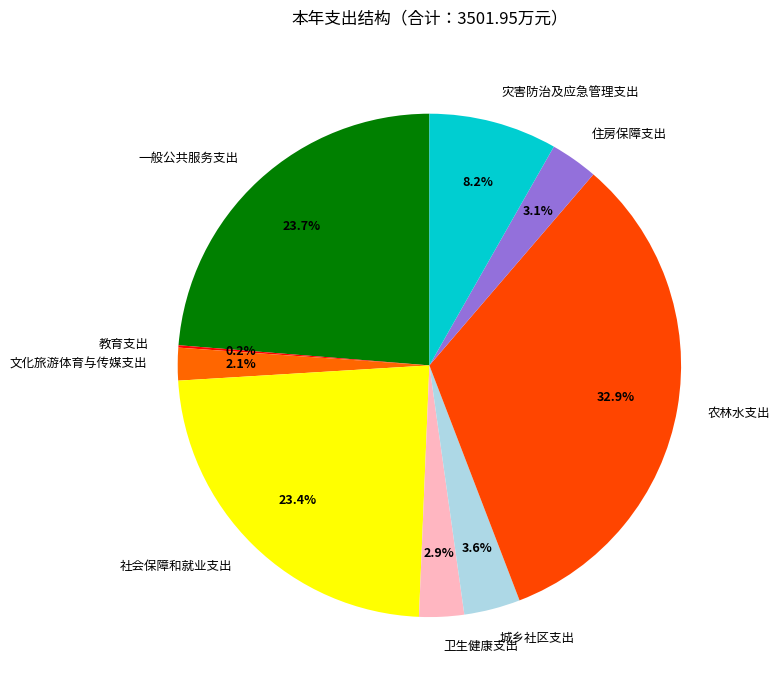

What percentage do 社会保障和就业支出 and 文化旅游体育与传媒支出 together represent?

25.5%